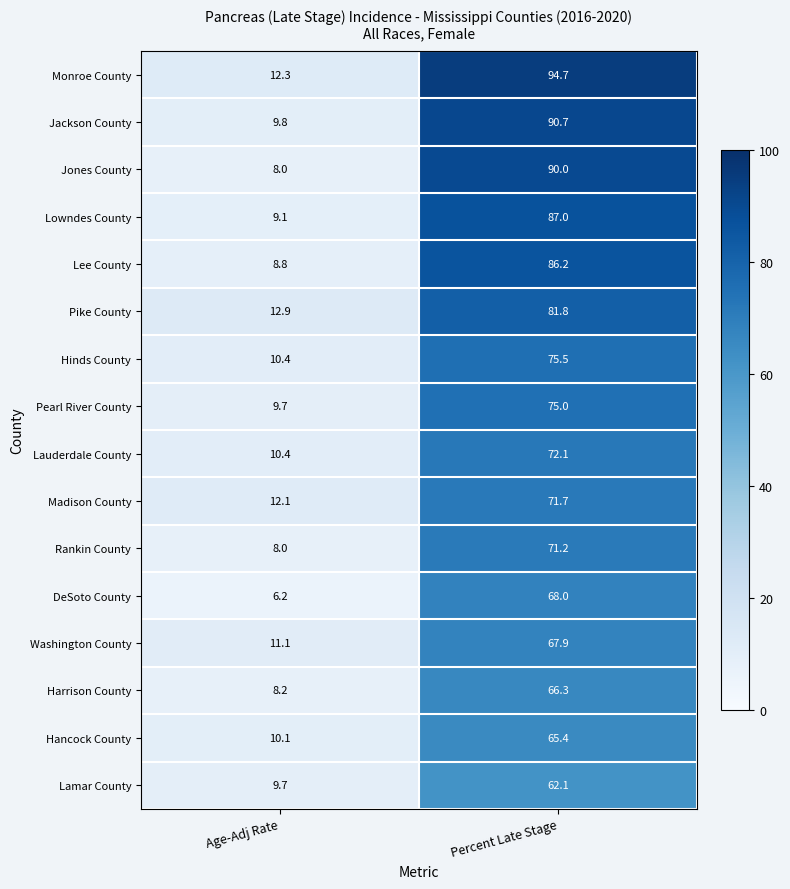

Which series has the largest total across all categories?

Monroe County